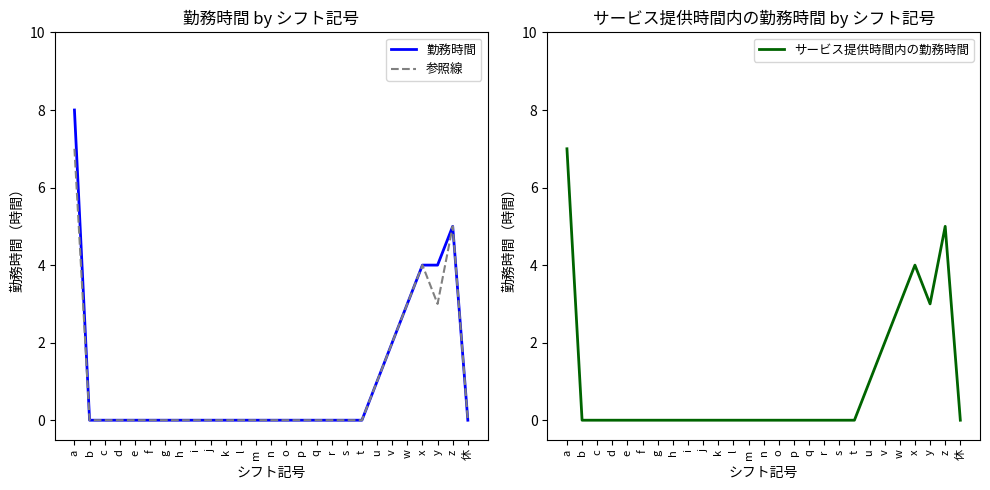

In 勤務時間, how many points are higher than both neighbors (excluding endpoints)?

1